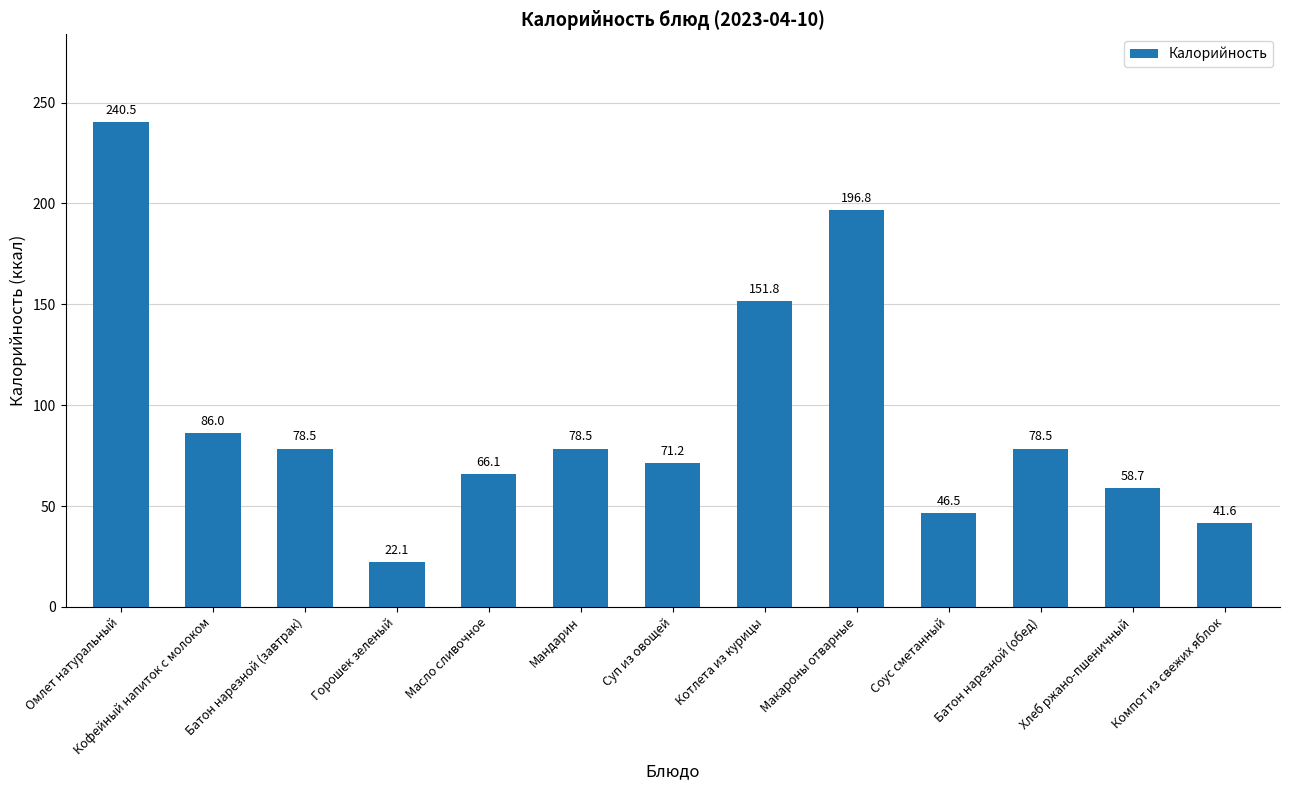

What is the sum of all values?

1216.8